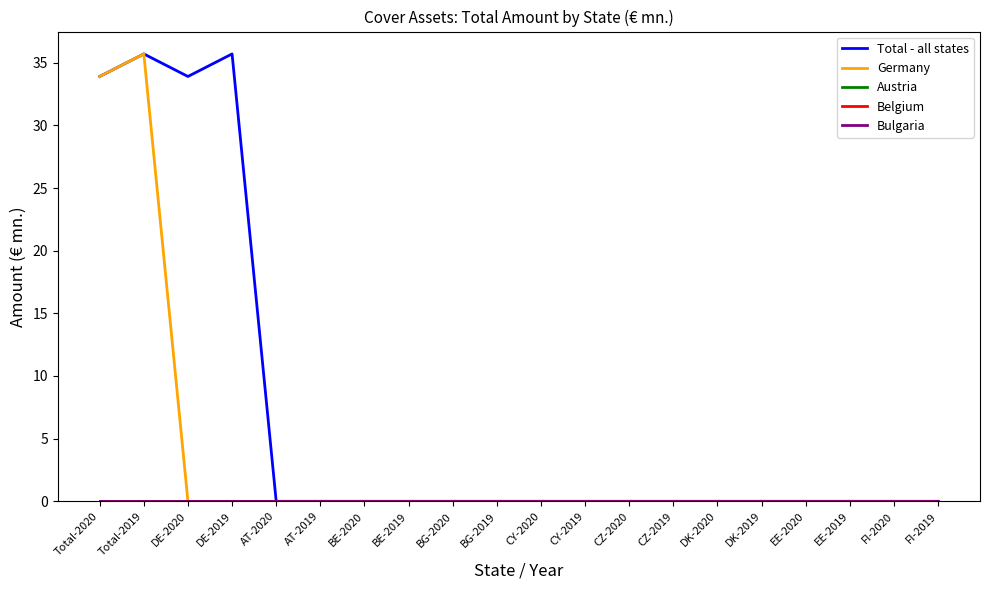

Is this an area chart (filled region under the line)?

No